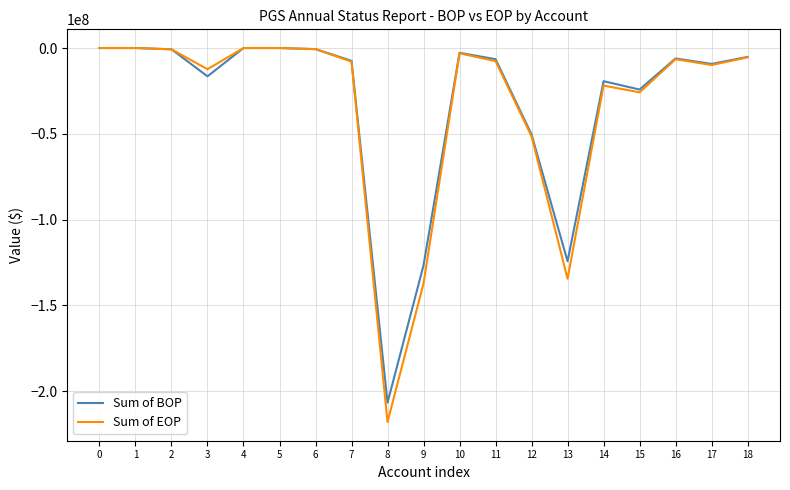

What is the average value of the Sum of EOP series?

-33848516.6